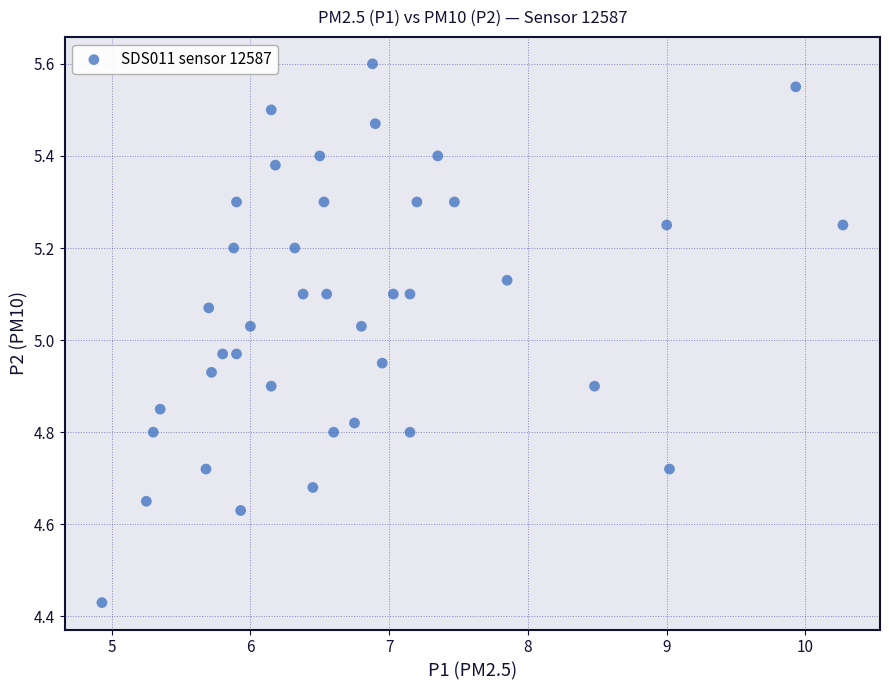

What is the range of Y values (max minus min)?

1.2